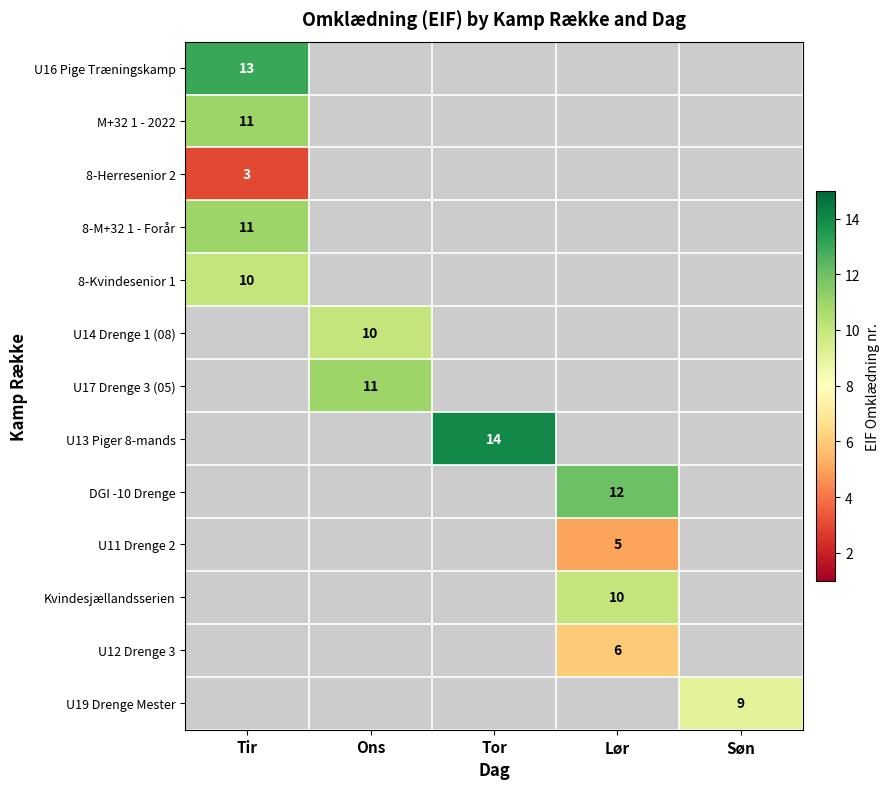

The value of U17 Drenge 3 (05) at Ons is 7. True or false?

False